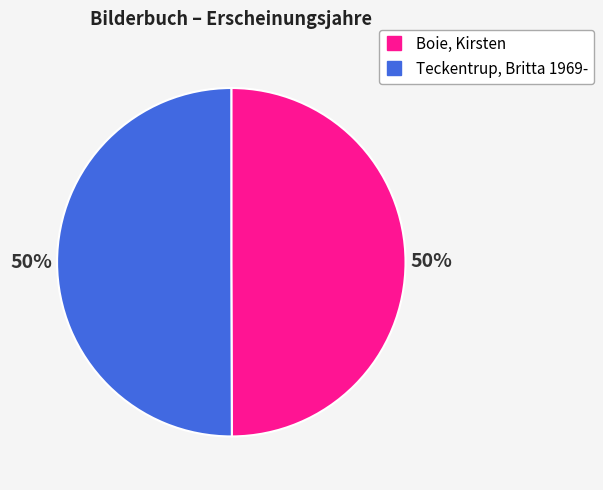

Approximately how many times larger is the value at Teckentrup, Britta 1969- compared to Boie, Kirsten?

1.0